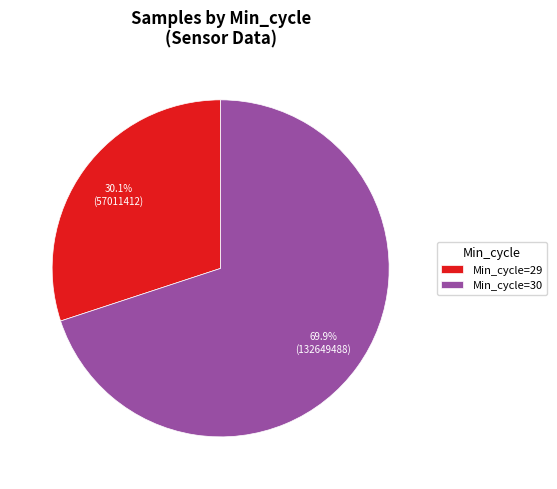

What is the total percentage of Min_cycle=30 and Min_cycle=29?

100.0%